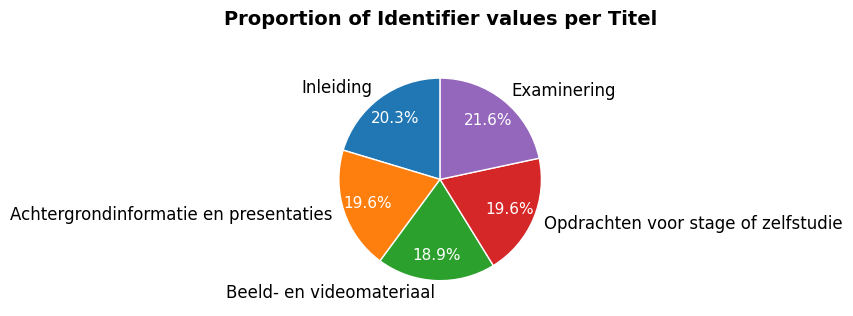

The Examinering slice represents 22% of the pie. True or false?

True